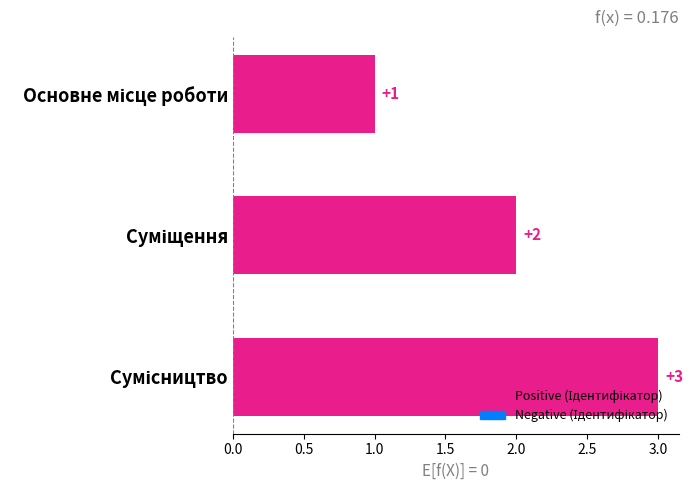

What is the sum of all values?

6